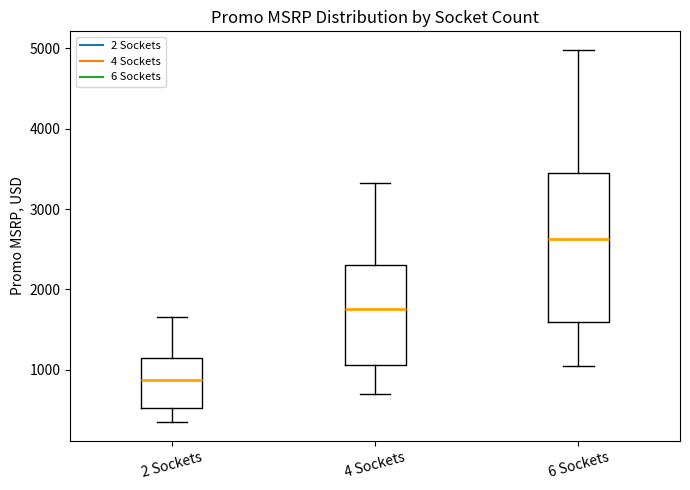

Reading left to right, transcribe this box plot: for each box, give where its median line is, the range the box spans, and where its two whiskers end, as read against the y-axis. The values are not printed on the chart, so give them approximately, as read against the axis.

2 Sockets: median 900, box 500 to 1100, whiskers 300 to 1700
4 Sockets: median 1800, box 1100 to 2300, whiskers 700 to 3300
6 Sockets: median 2600, box 1600 to 3400, whiskers 1000 to 5000